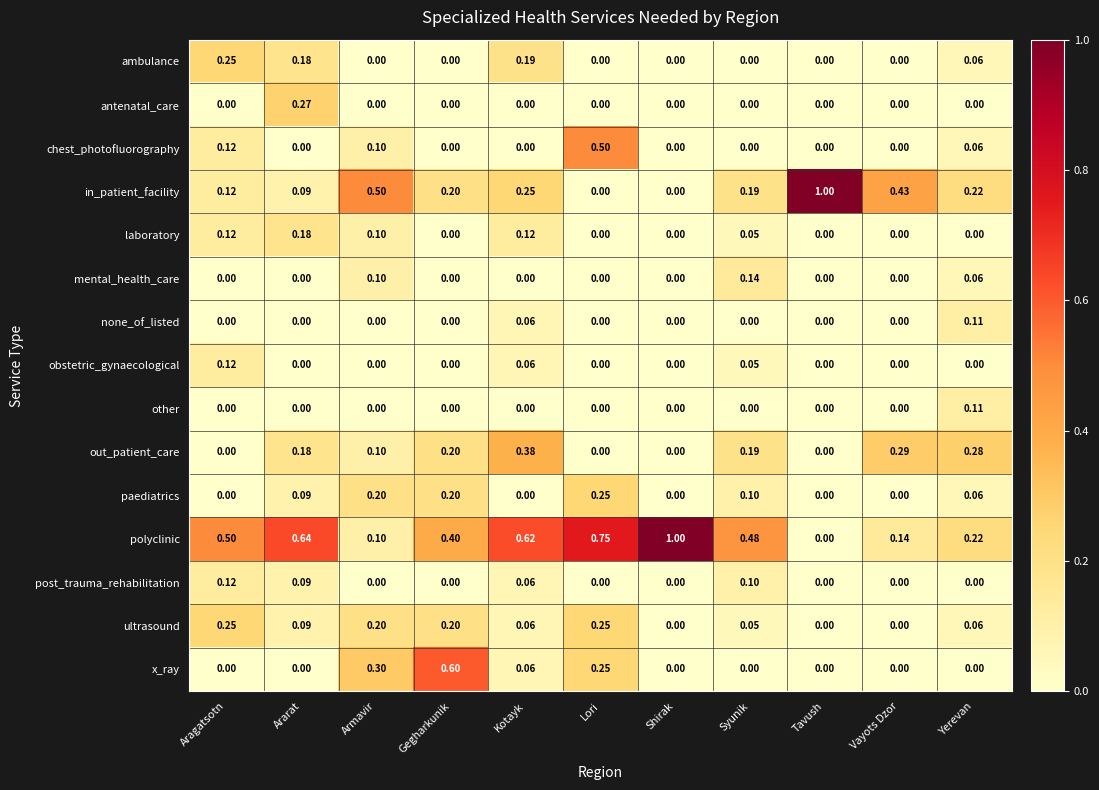

How many series are shown in this chart?

15